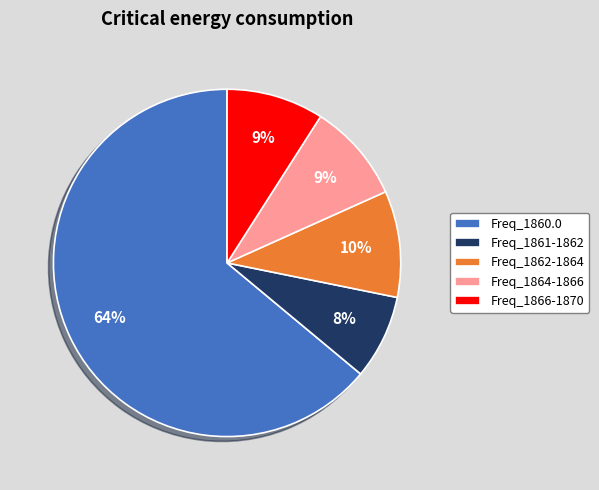

Count the number of slices in the pie.

5